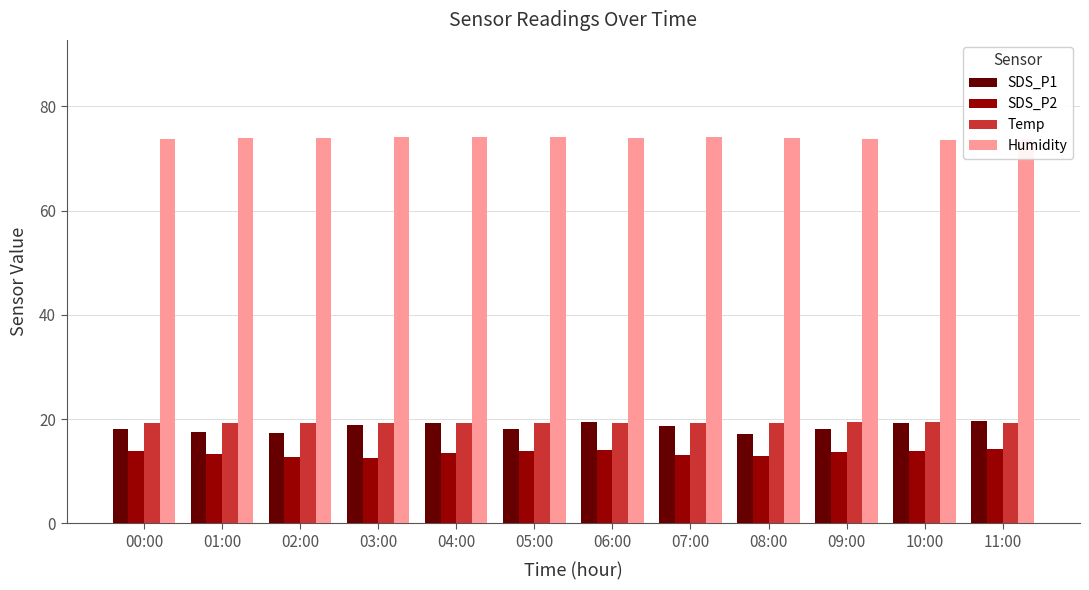

What is the average value of the Temp series?

19.3